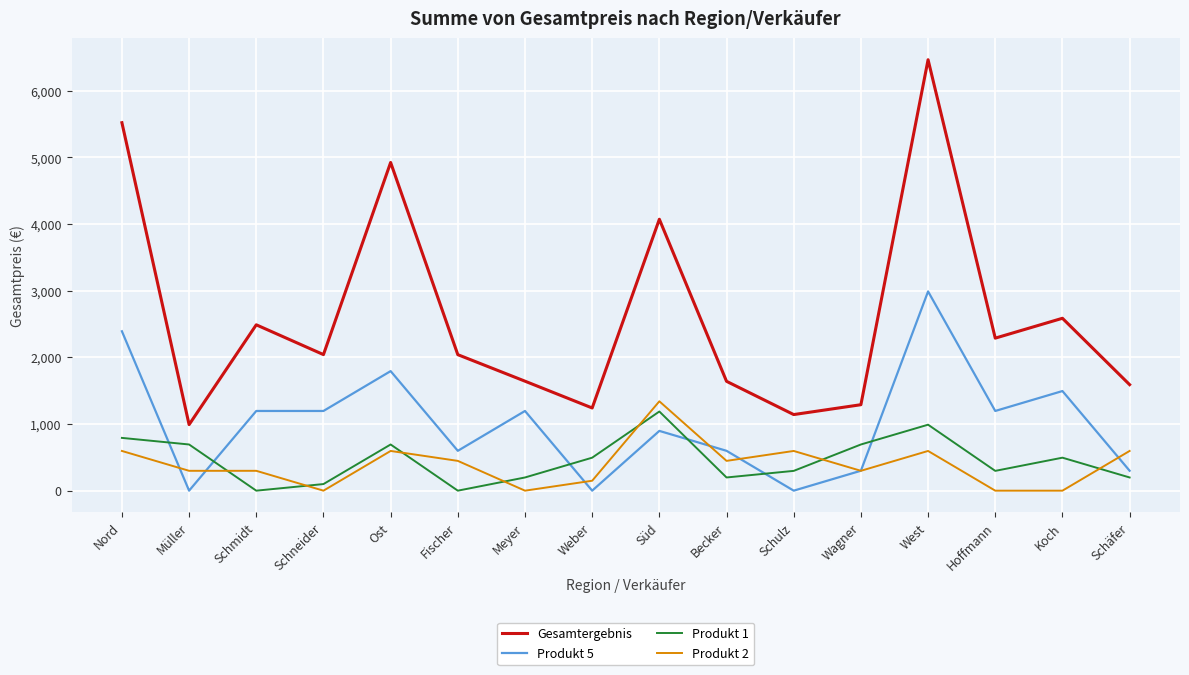

Which series has the widest spread of values?

Gesamtergebnis